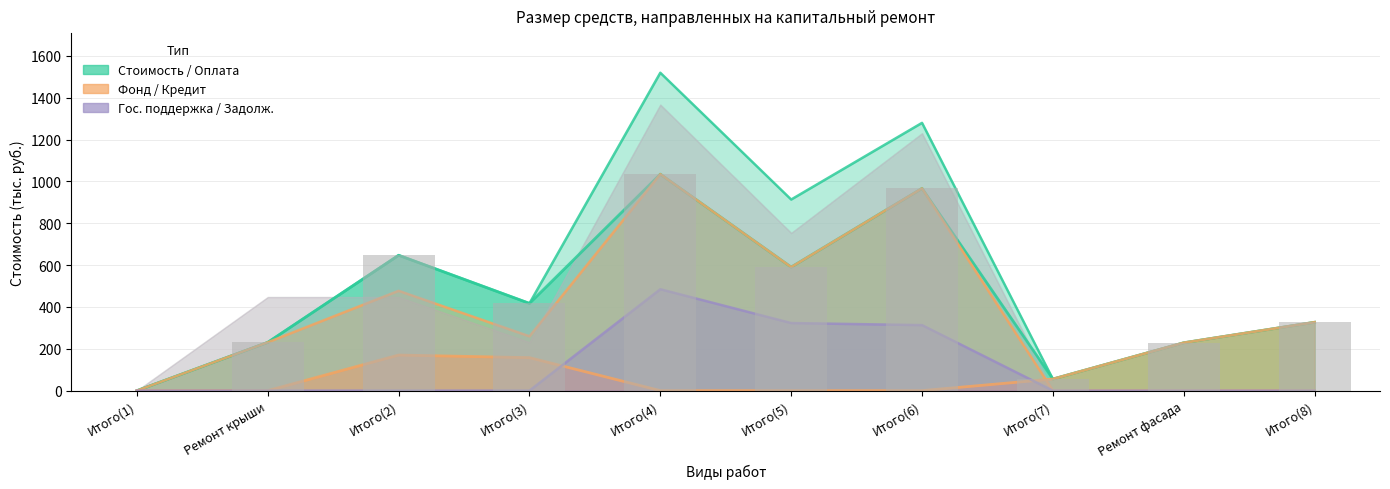

How many groups of bars are there?

10